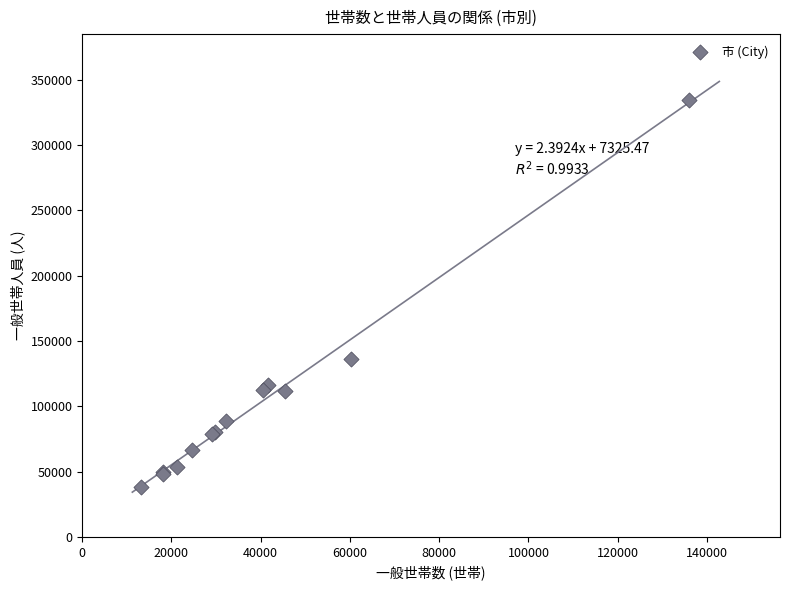

What Y value in the scatter plot is closest to 186607?

135846